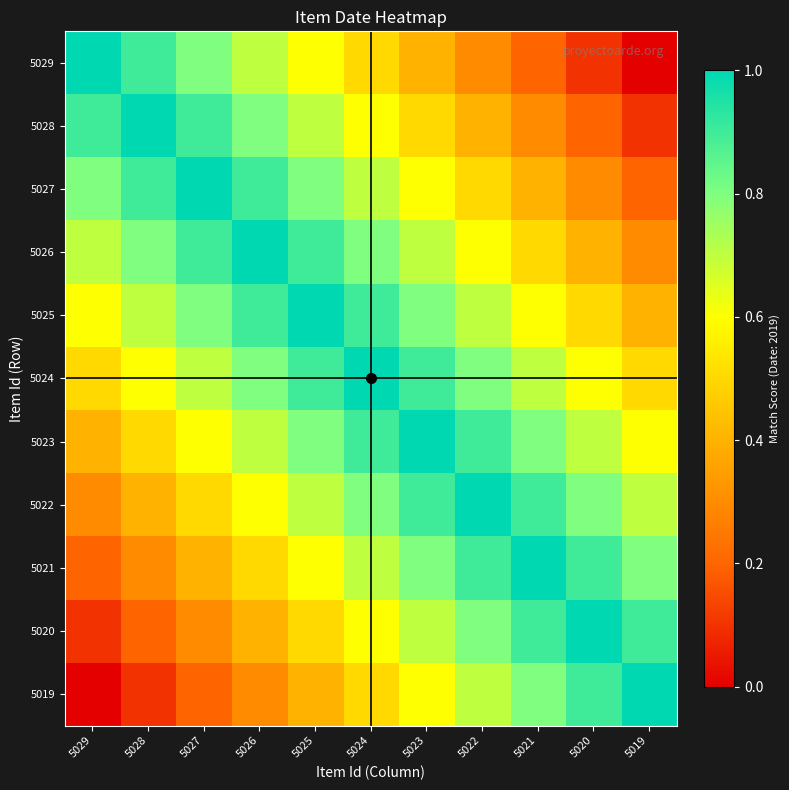

List the series in order of their peak value, highest first.

5029, 5028, 5027, 5026, 5025, 5024, 5023, 5022, 5021, 5020, 5019